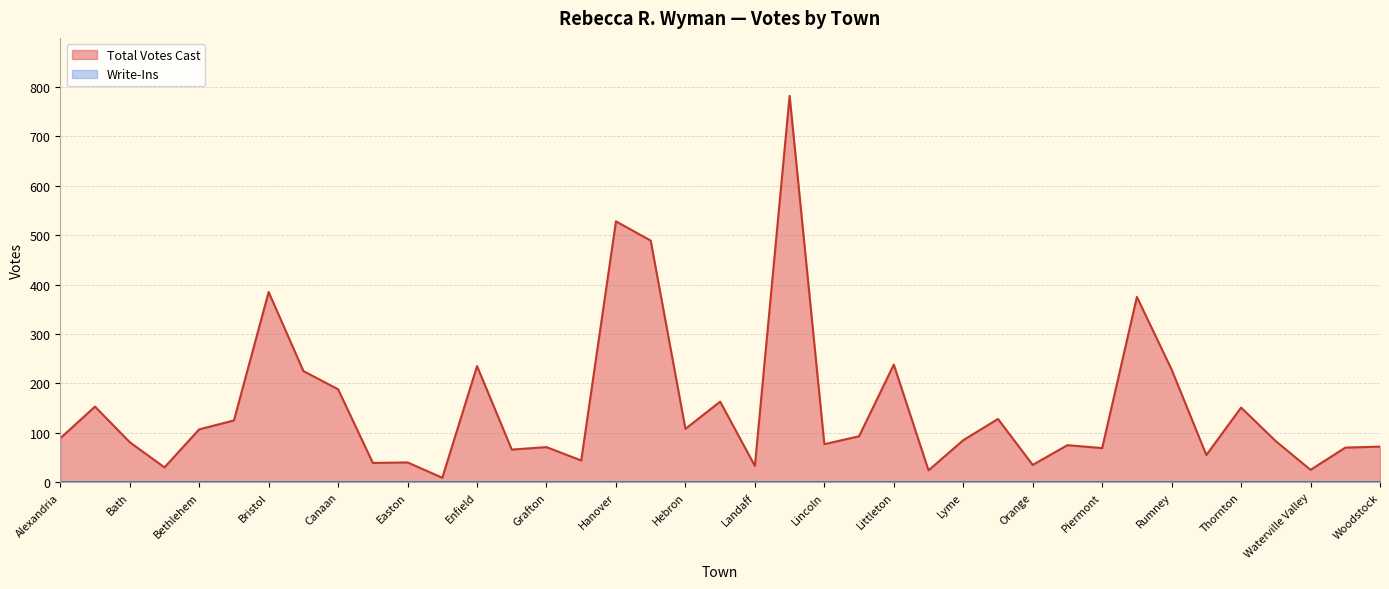

What is the greatest value displayed?

782